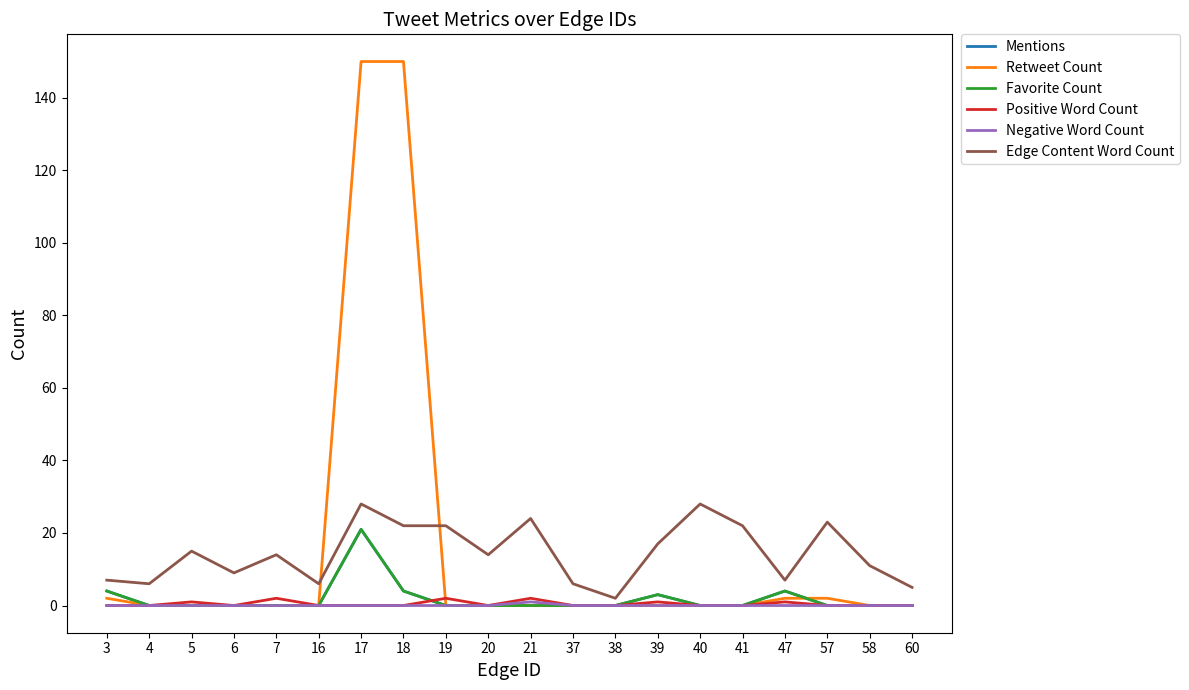

List the series in order of their peak value, highest first.

Retweet Count, Edge Content Word Count, Mentions, Favorite Count, Positive Word Count, Negative Word Count